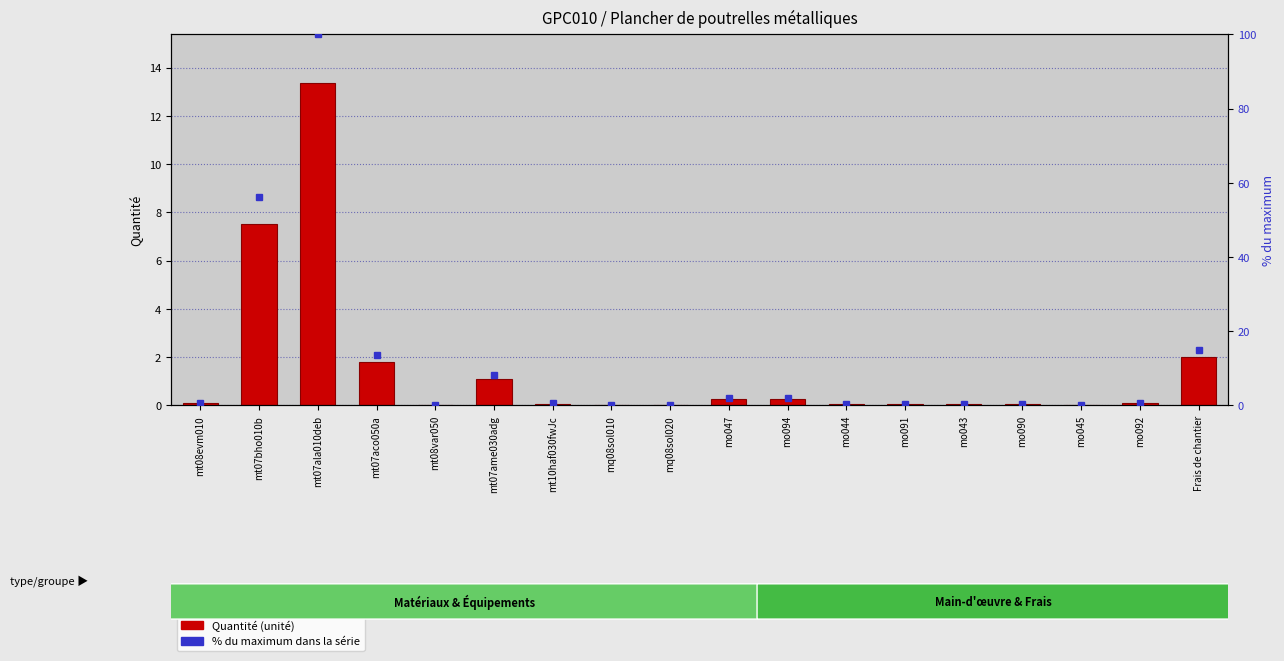

How many categories are shown in the chart?

18